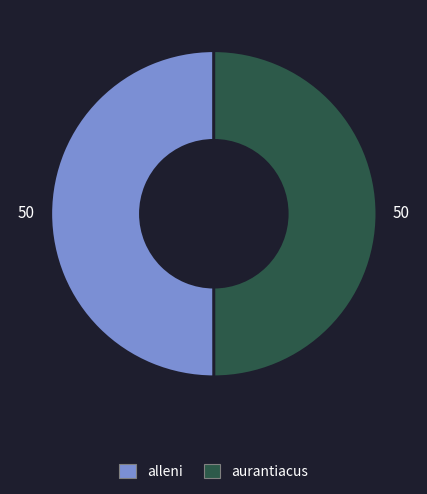

How many segments does this pie chart have?

2